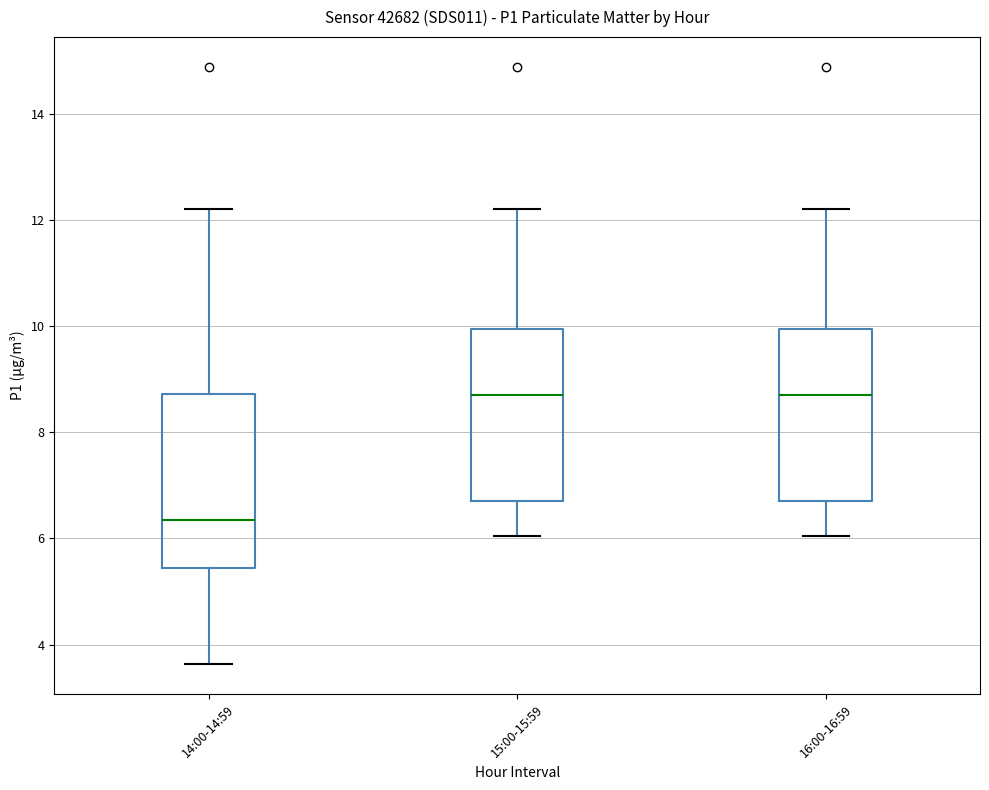

Which box's median line is the lowest?

14:00-14:59